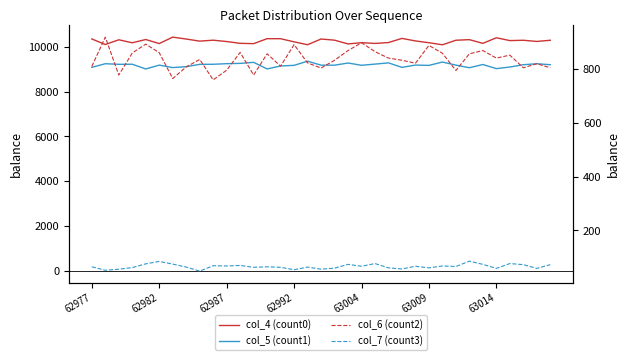

Reading right to left, list all the values displayed in this chart.

col_4 (count0): 10288	10235	10288	10273	10400	10150	10315	10289	10086	10178	10258	10371	10186	10146	10181	10124	10292	10343	10089	10217	10357	10359	10137	10151	10231	10291	10249	10342	10428	10141	10321	10176	10309	10098	10346
col_5 (count1): 9198	9242	9198	9094	9024	9207	9064	9180	9317	9168	9182	9081	9280	9225	9173	9273	9177	9178	9355	9170	9142	9010	9303	9258	9244	9218	9214	9112	9070	9179	9009	9219	9216	9242	9081
col_6 (count2): 805	820	805	852	841	869	857	795	859	888	822	833	841	865	898	869	833	804	823	891	811	857	778	862	796	760	836	808	765	861	893	860	778	919	810
col_7 (count3): 73	59	73	77	59	74	86	66	68	61	67	57	61	77	67	74	60	56	64	54	63	65	63	70	68	69	49	64	75	85	76	62	56	52	65